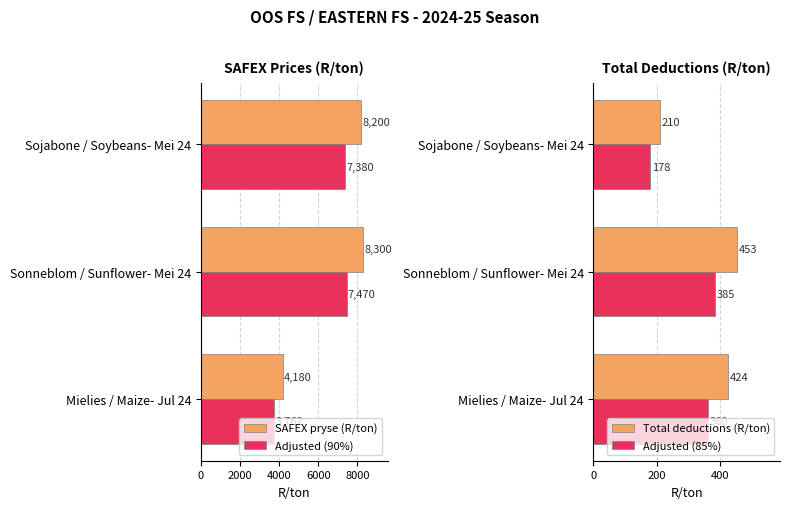

Is it true that Adjusted (90%) equals 1368 at Mielies / Maize- Jul 24?

False